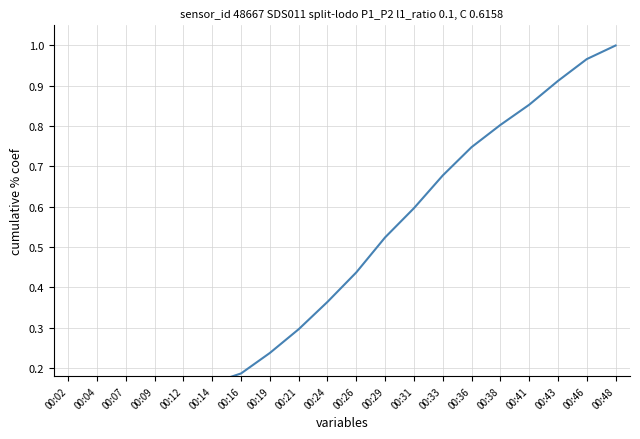

What is the value of the 20th point from the left?

1.0